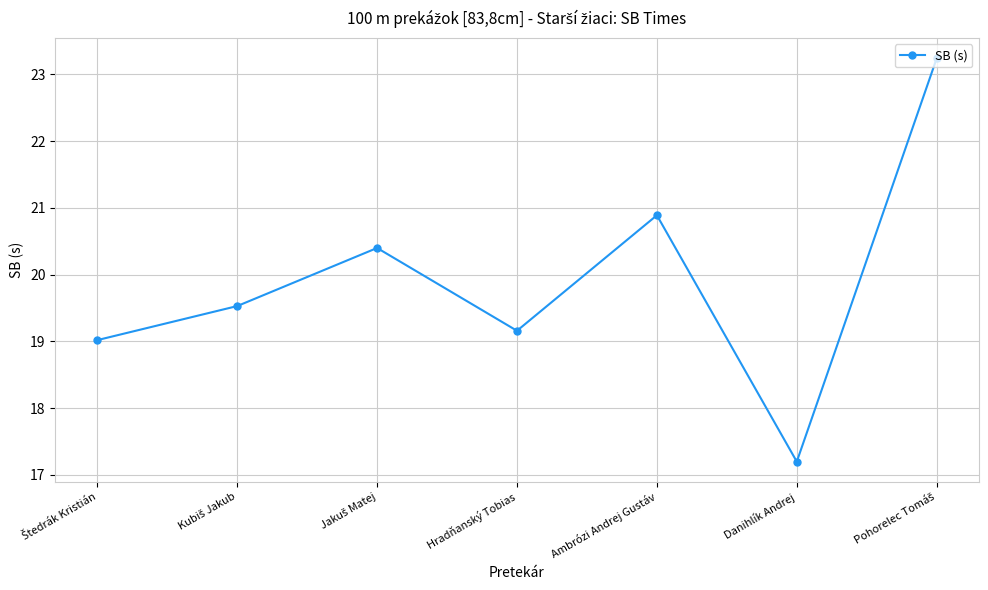

What is the average value?

19.9